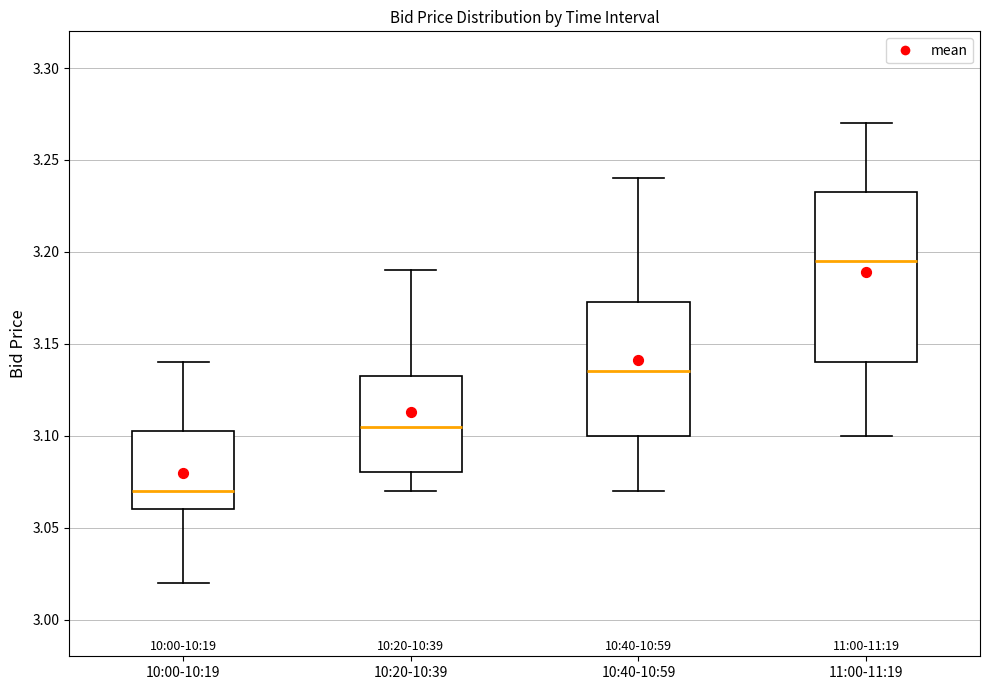

Comparing the boxes themselves (not the whiskers), which one is the tallest?

11:00-11:19